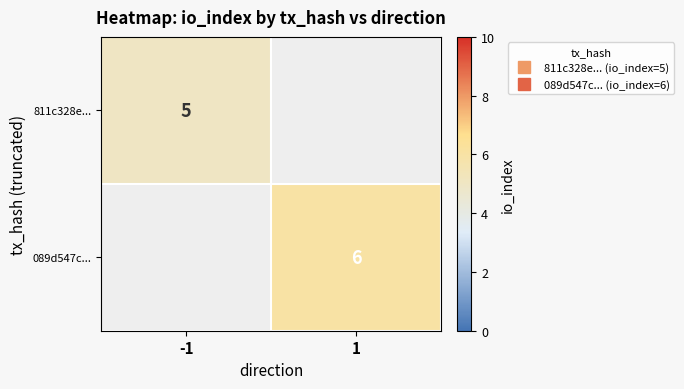

What is the highest value of the 811c328e... series?

5.0